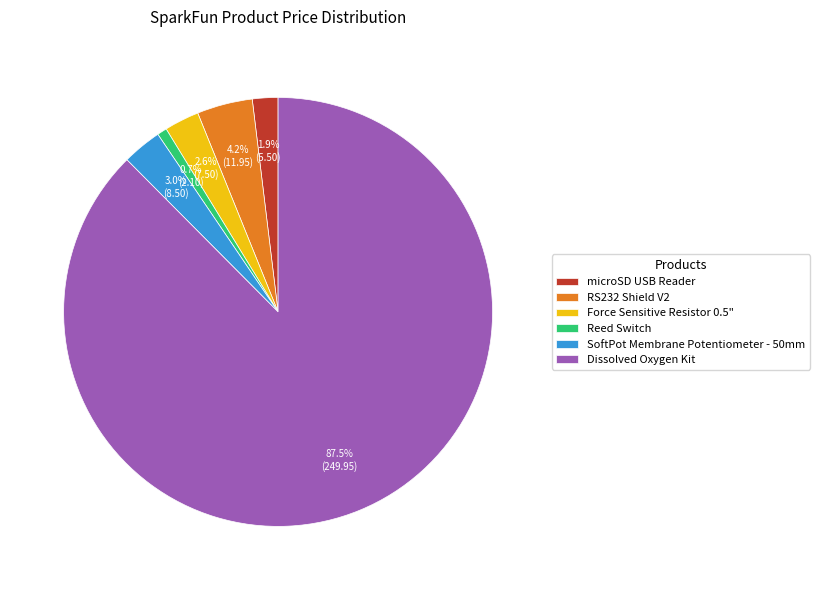

What percentage is the SoftPot Membrane Potentiometer - 50mm slice, to the nearest percent?

3%